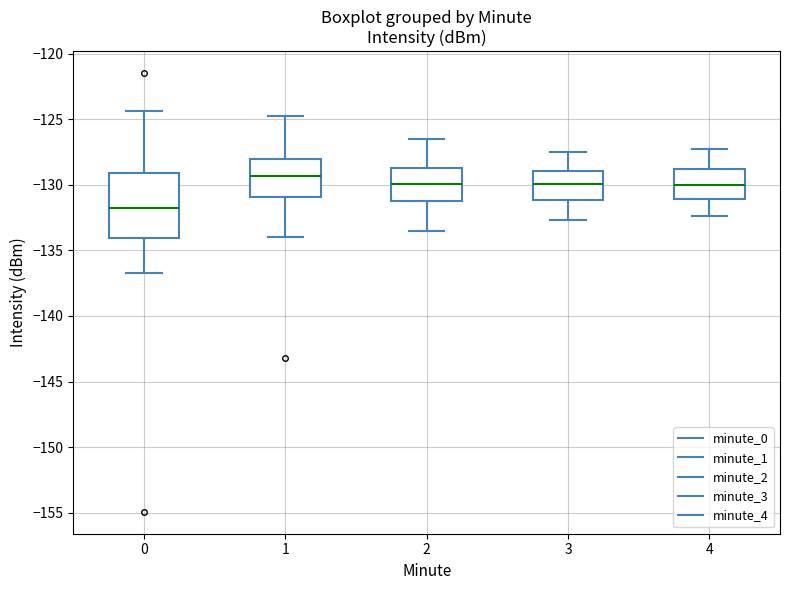

Where does the upper whisker of the box at x = 1 end on the y-axis? The values are not printed on the chart, so give them approximately, as read against the axis.

-125.0